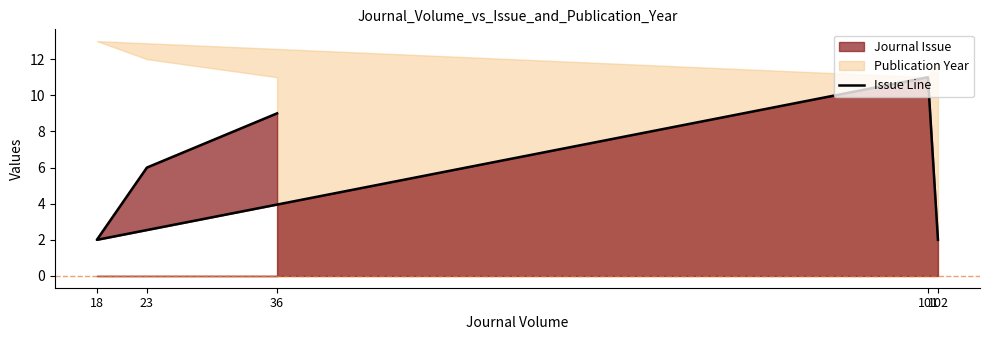

The chart shows a value of 11 at 101. True or false?

True